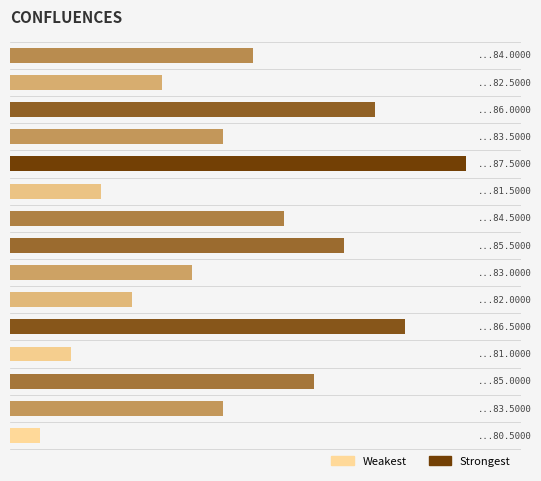

Are the bars horizontal?

Yes